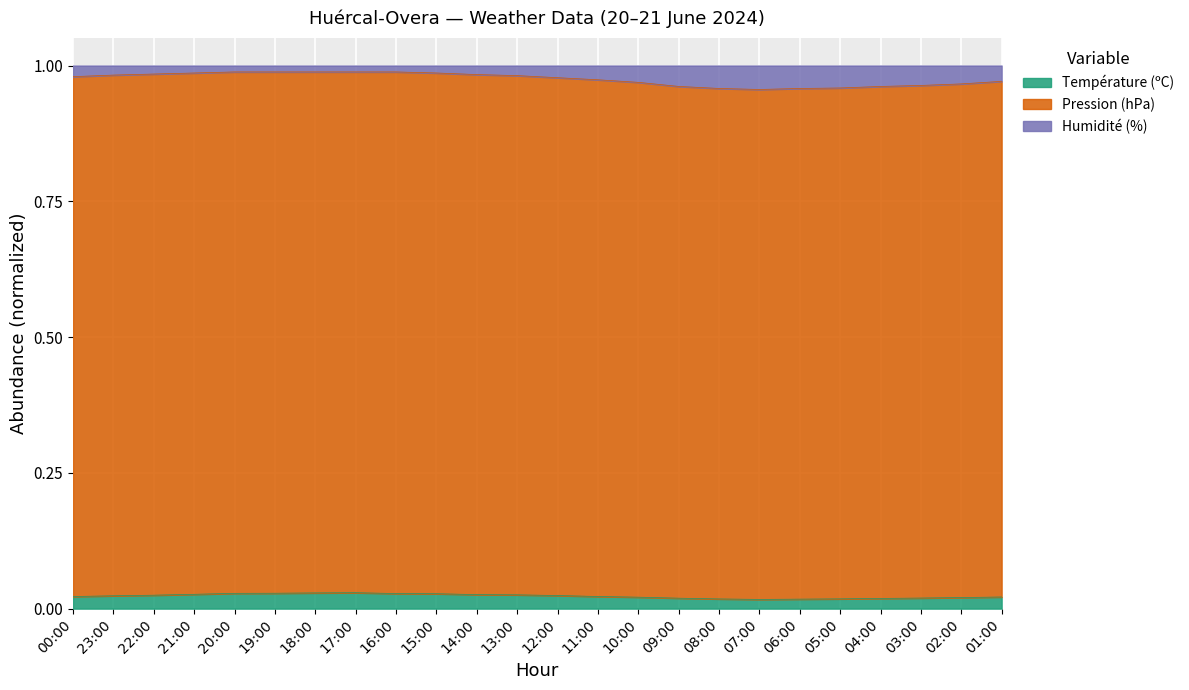

Is it true that Température (ºC) equals 0.1 at 18:00?

False